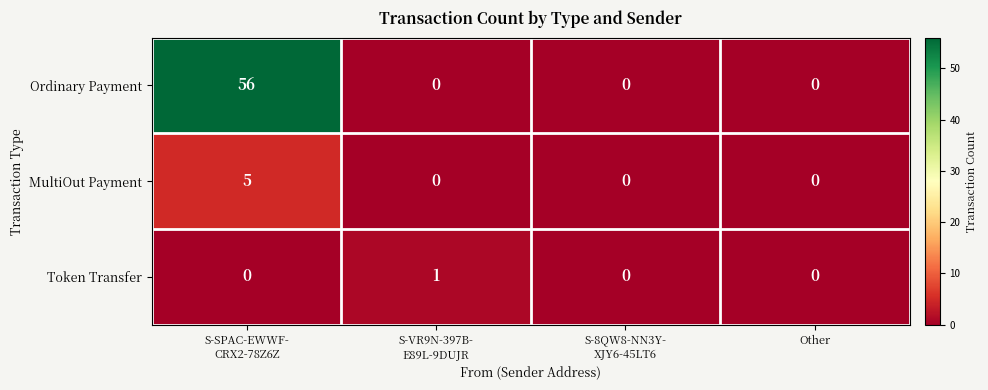

How many data points does each series have?

4